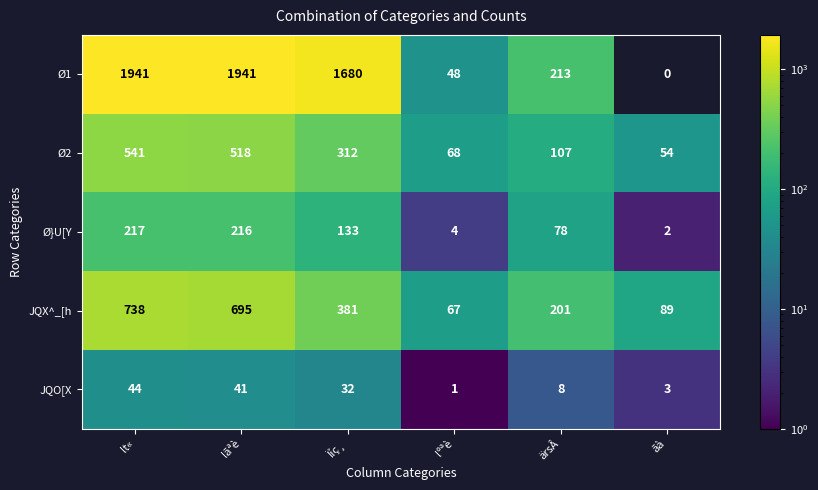

Which series has the largest range (max minus min)?

Ø1